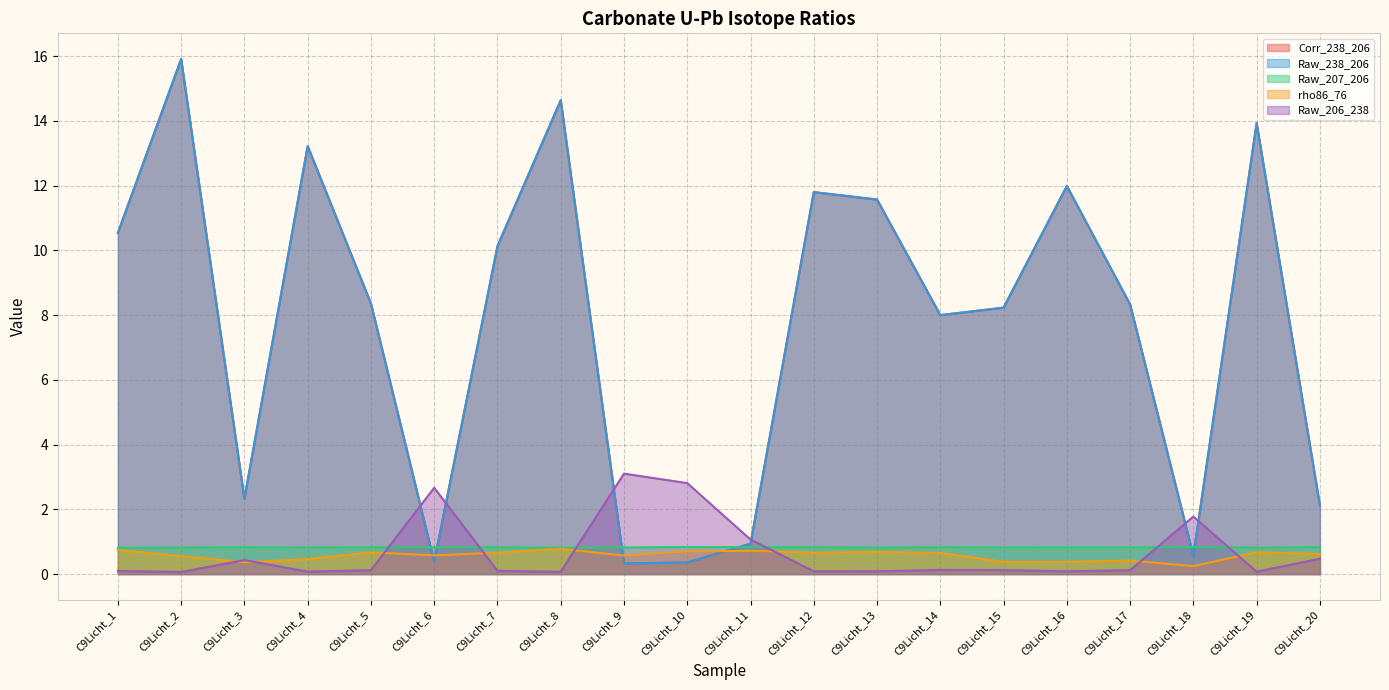

Where is Raw_206_238 nearest to the value 1?

C9Licht_11